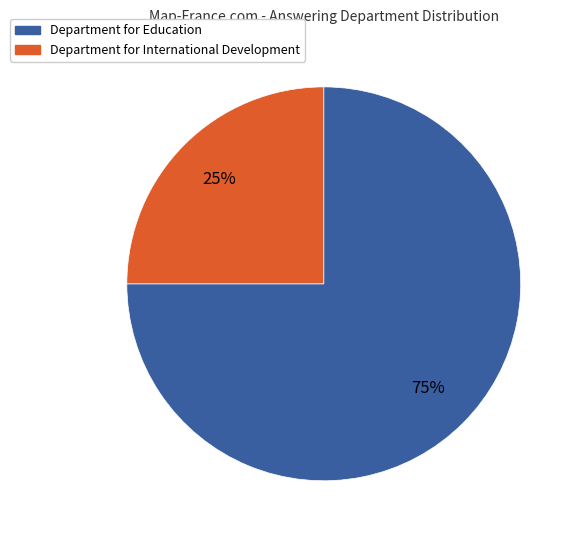

Between Department for Education and Department for International Development, which is larger?

Department for Education